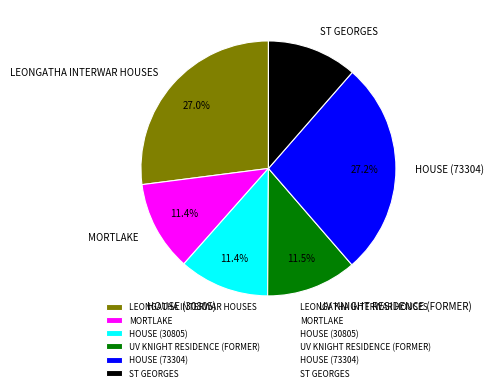

How many slices are in this pie chart?

6